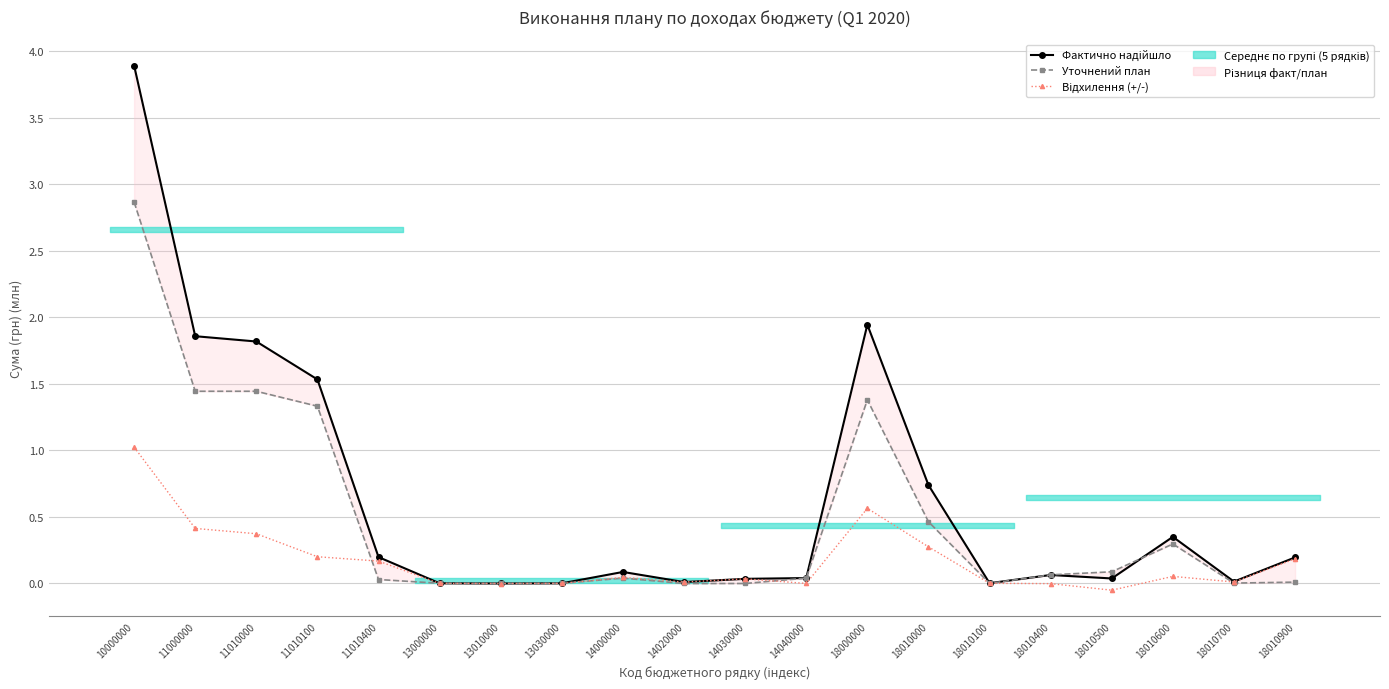

After their last crossing, which series has the higher values: Відхилення (+/-) or Уточнений план?

Відхилення (+/-)